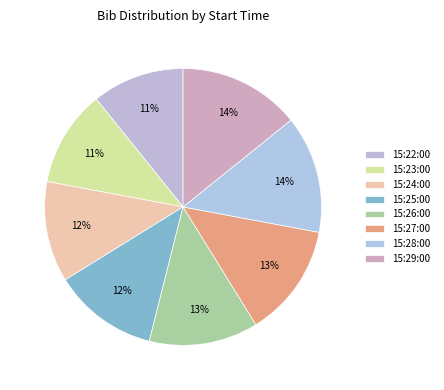

Does any single category account for the majority?

No